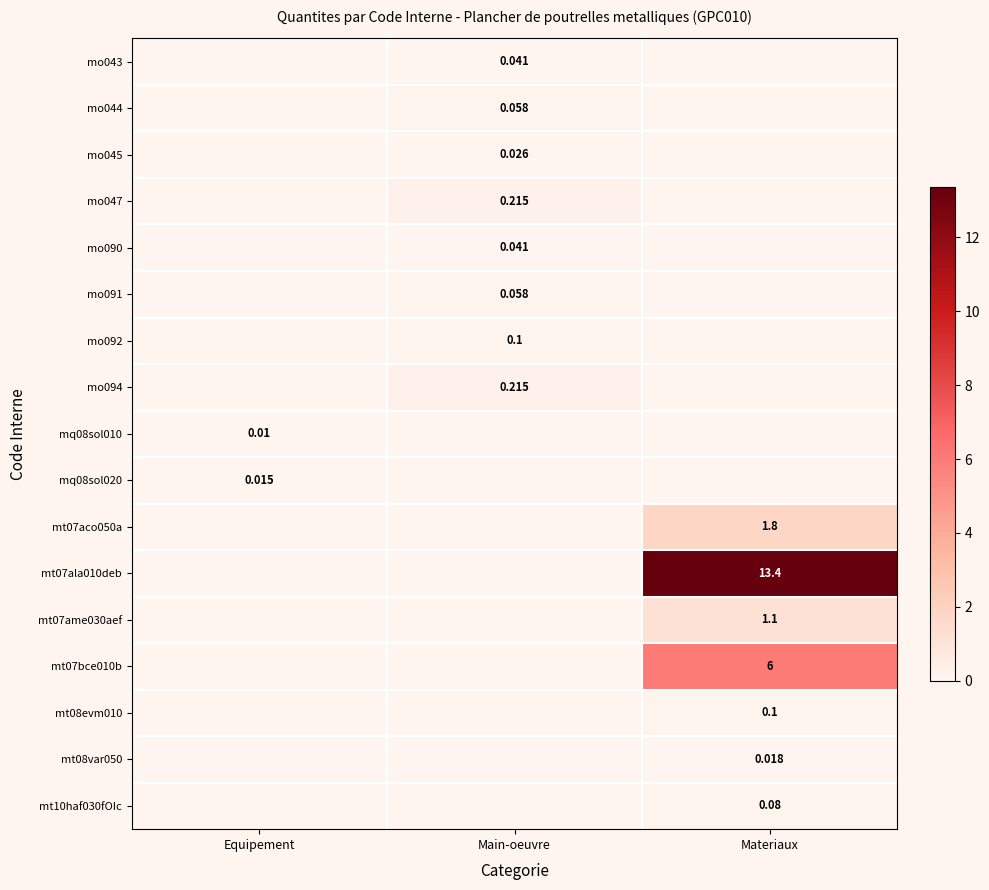

The mt07bce010b series shows 0.0 at Equipement. True or false?

True